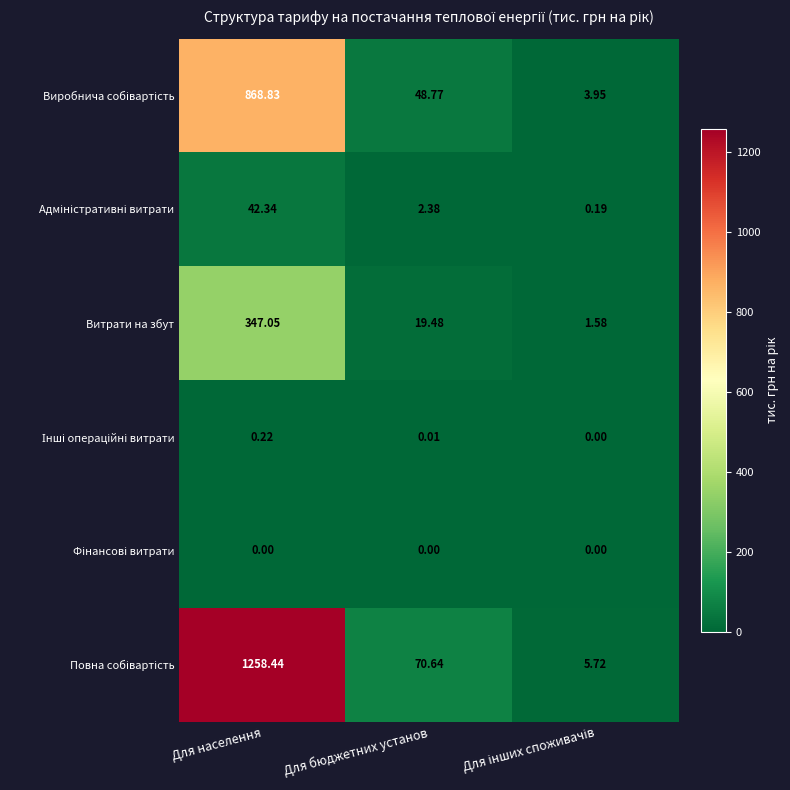

Which label corresponds to the largest value in the chart?

Для населення